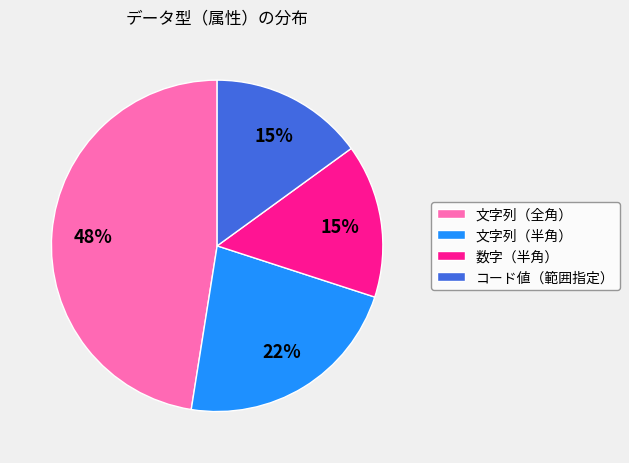

What is the largest slice in the pie chart?

文字列（全角）